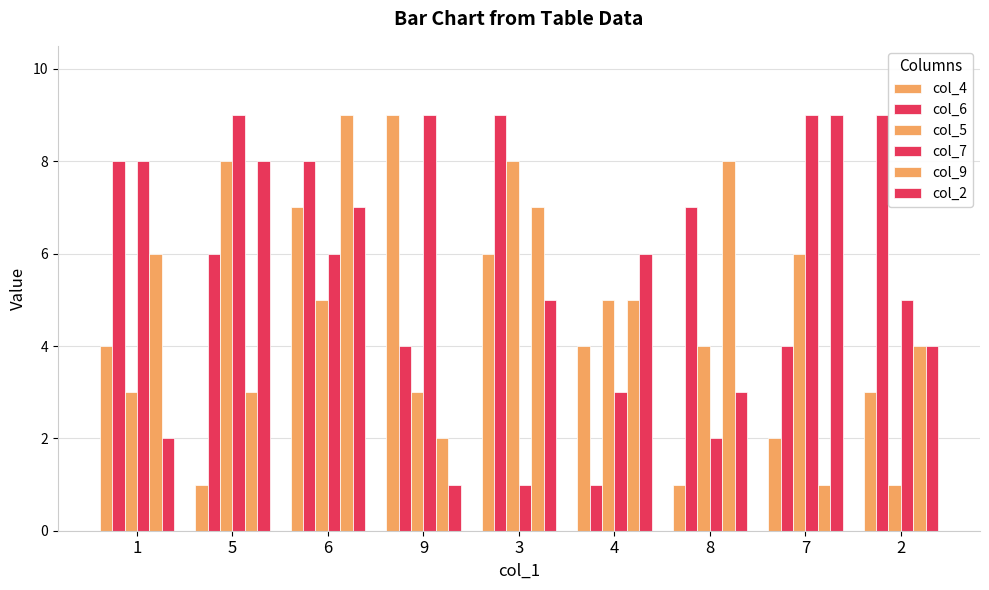

At which label does col_5 first exceed 5?

5